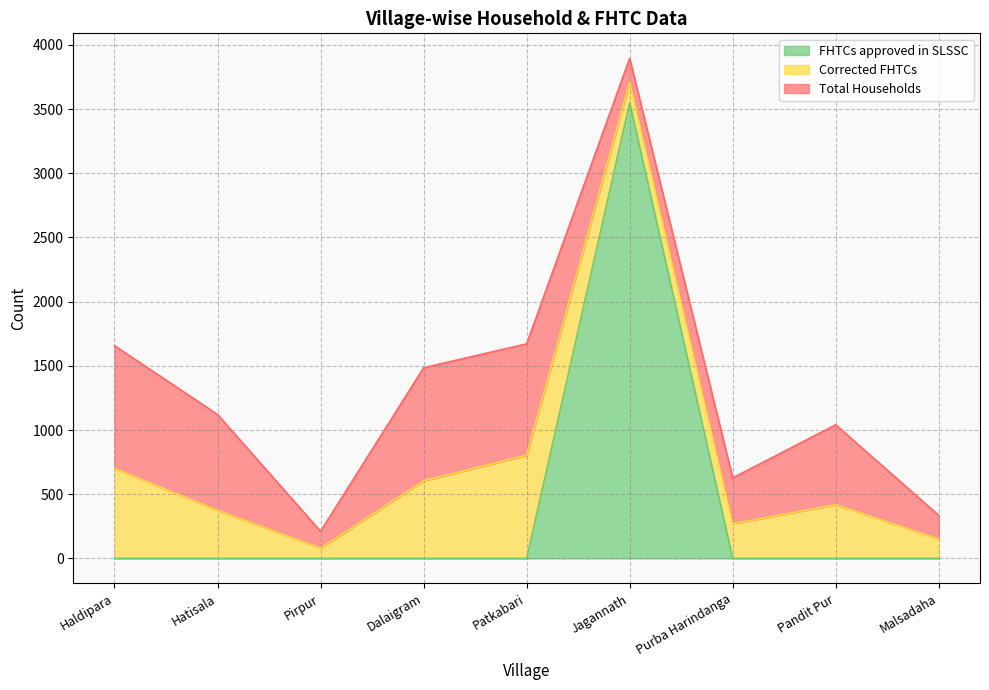

At which label does FHTCs approved in SLSSC reach its peak?

Jagannath